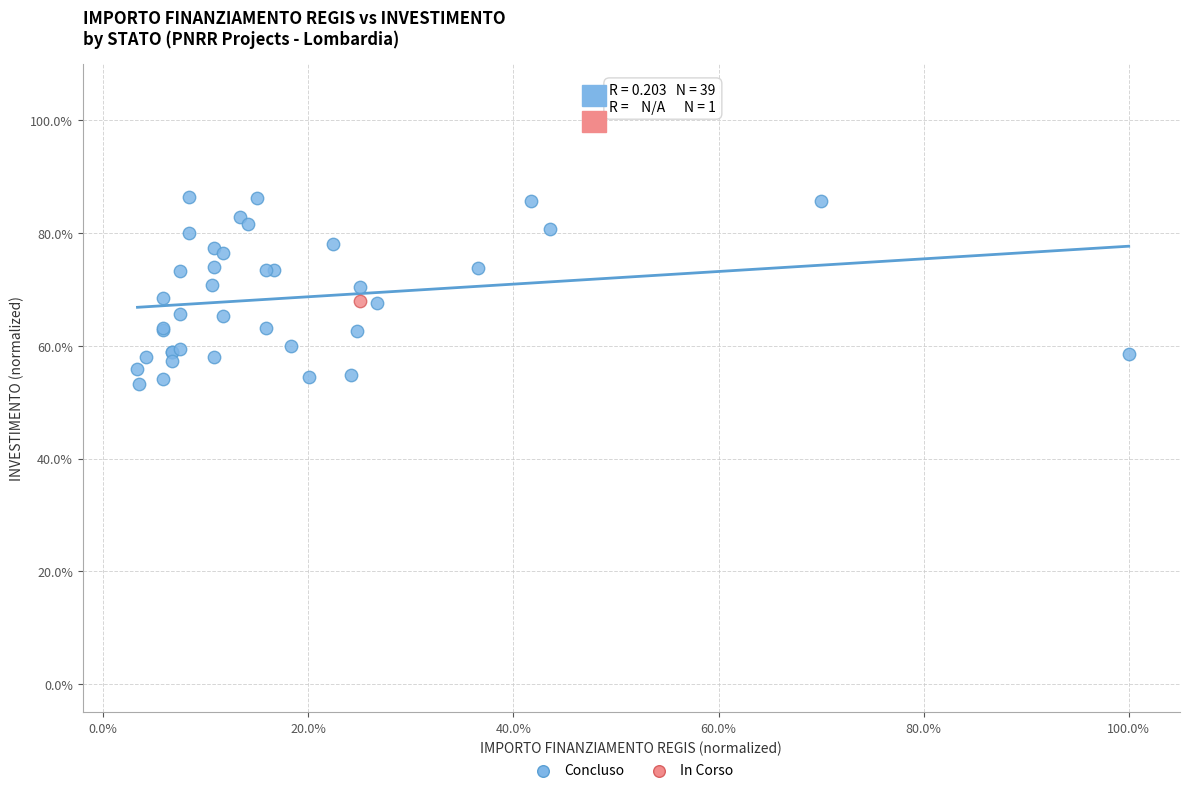

What are all the series names shown in the legend?

Concluso, In Corso